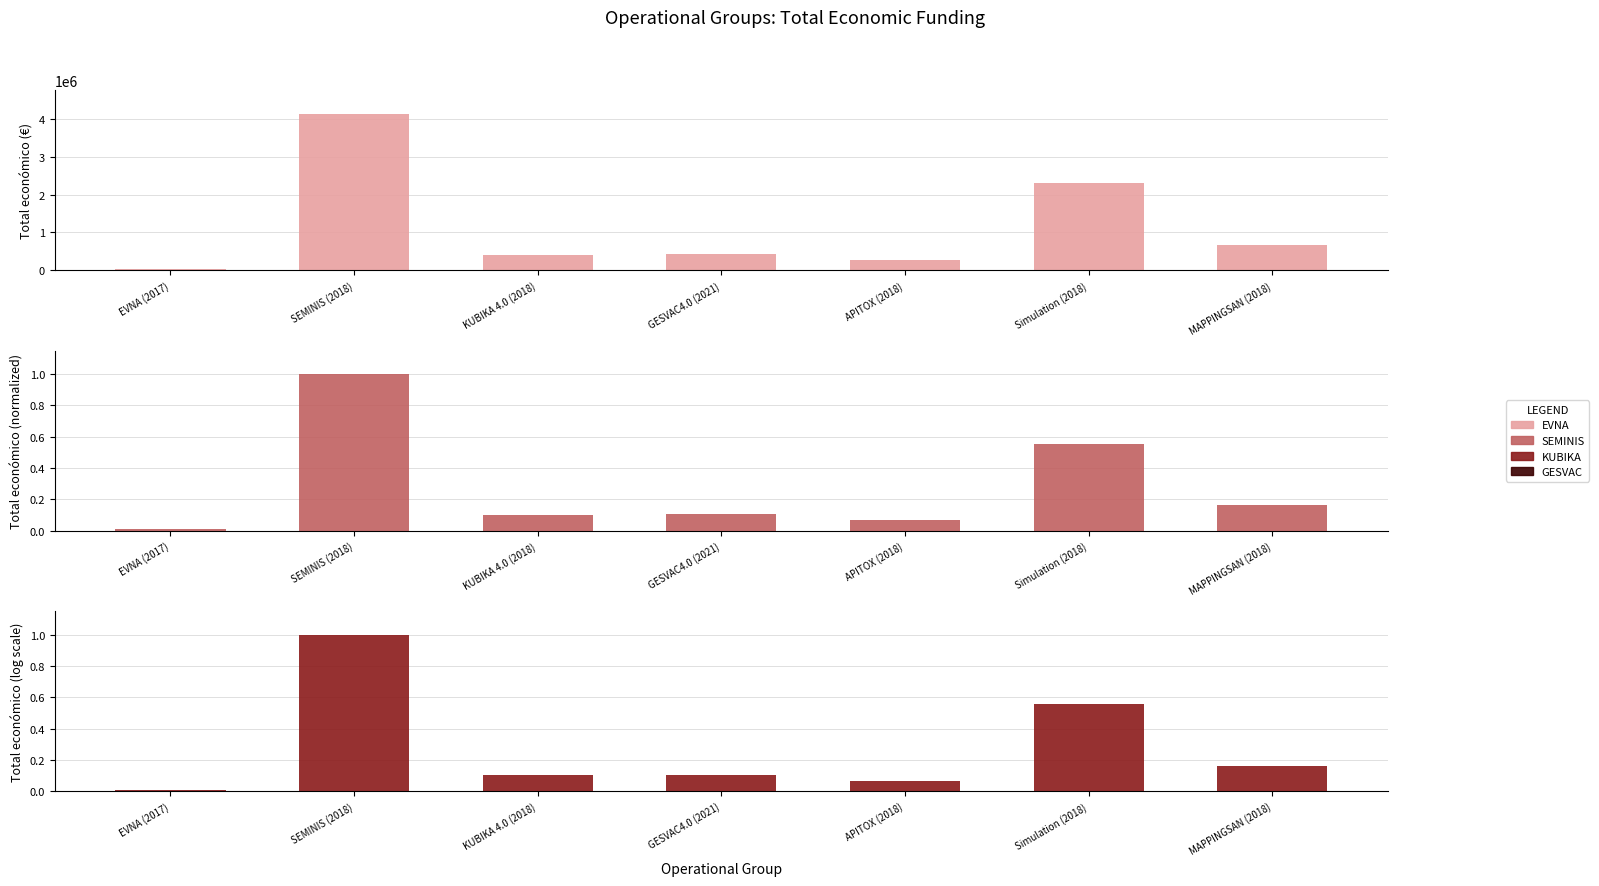

Approximately how many times larger is the value at Simulation (2018) compared to SEMINIS (2018)?

0.6